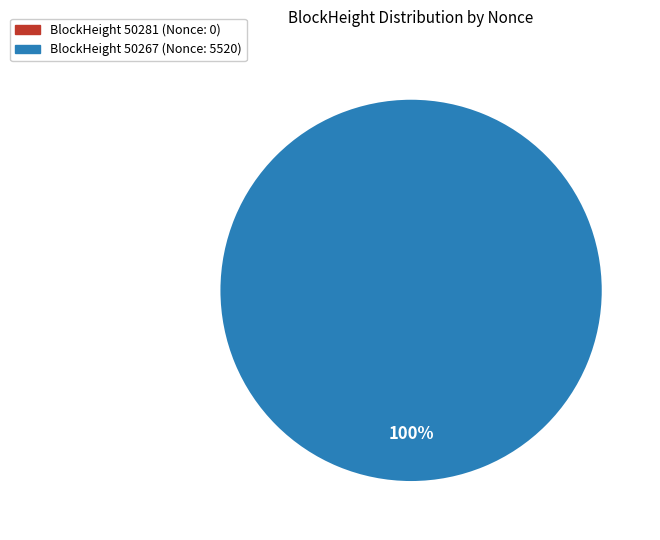

Which category accounts for the majority?

50267